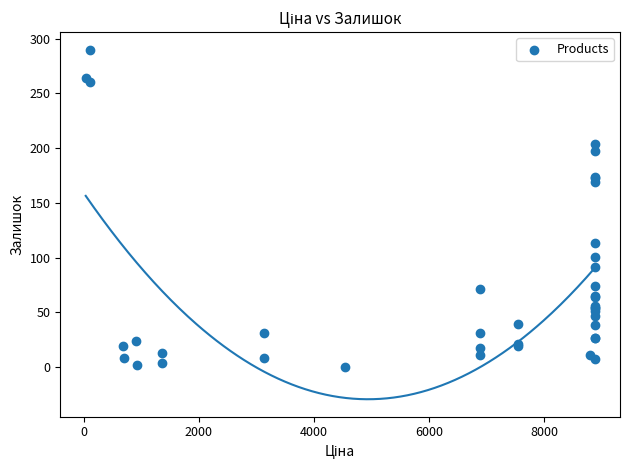

What Y value in the scatter plot is closest to 145?

169